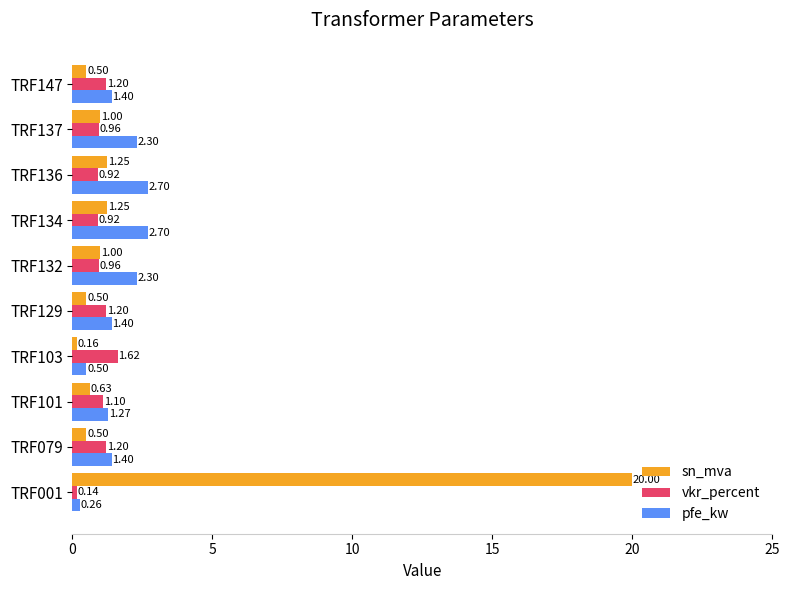

What is the sum of all vkr_percent values?

10.2